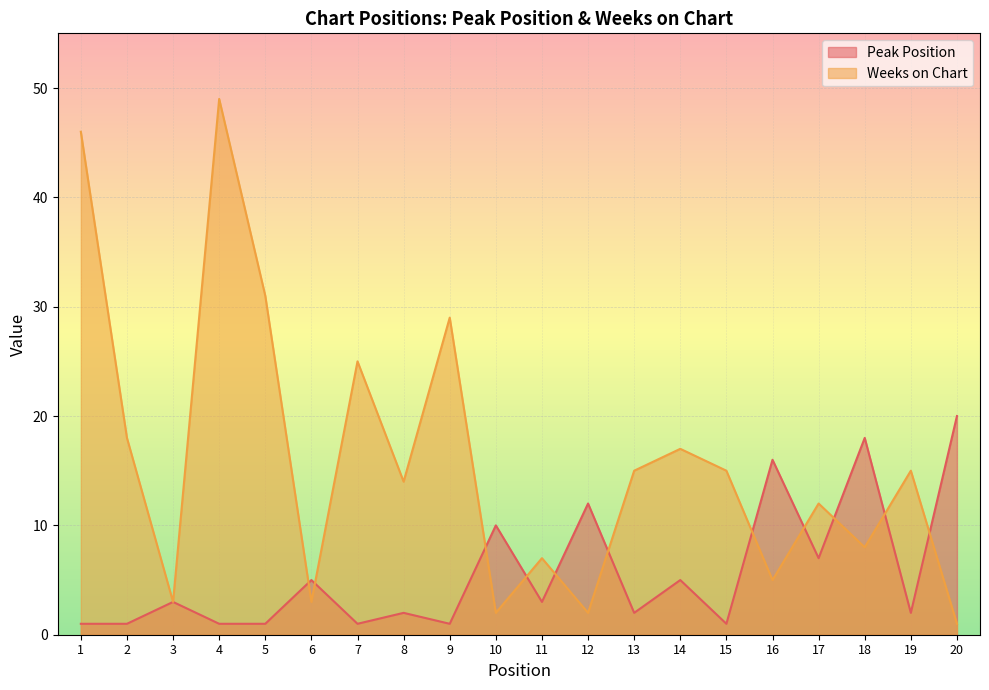

Rank the series at 18 from lowest to highest value.

Weeks on Chart, Peak Position